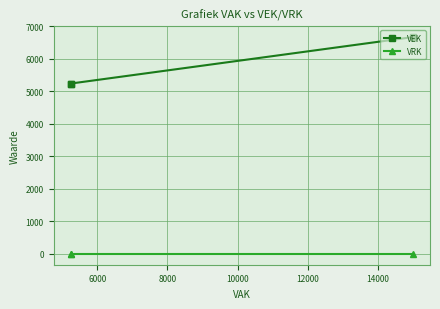

How many lines are shown in the chart?

2